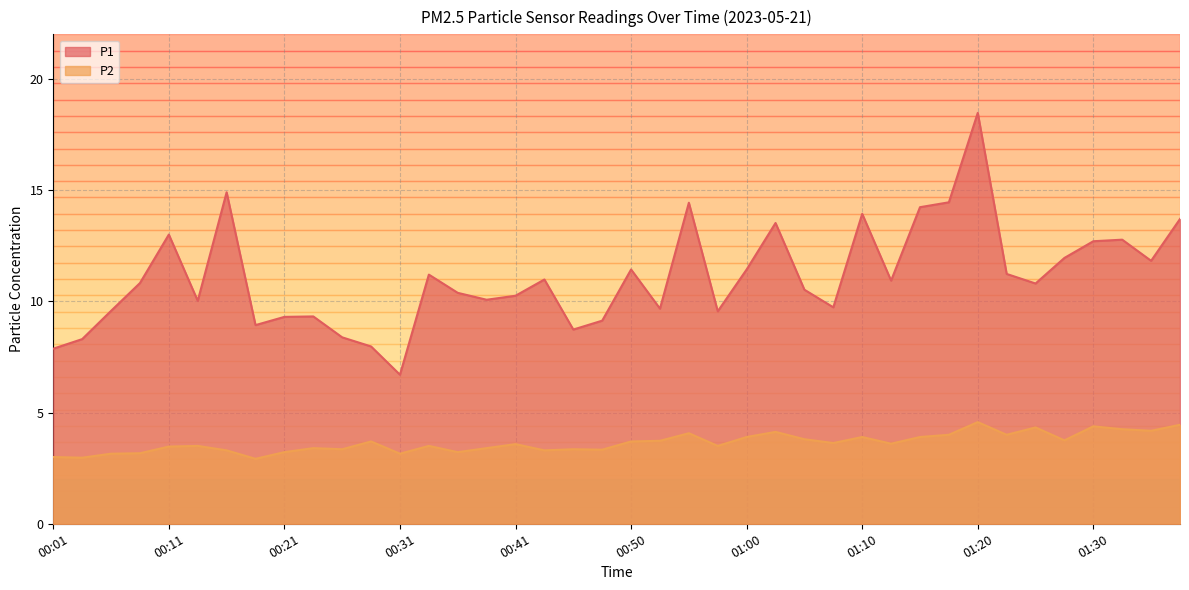

At 00:01, list the series in order from smallest to largest.

P2, P1